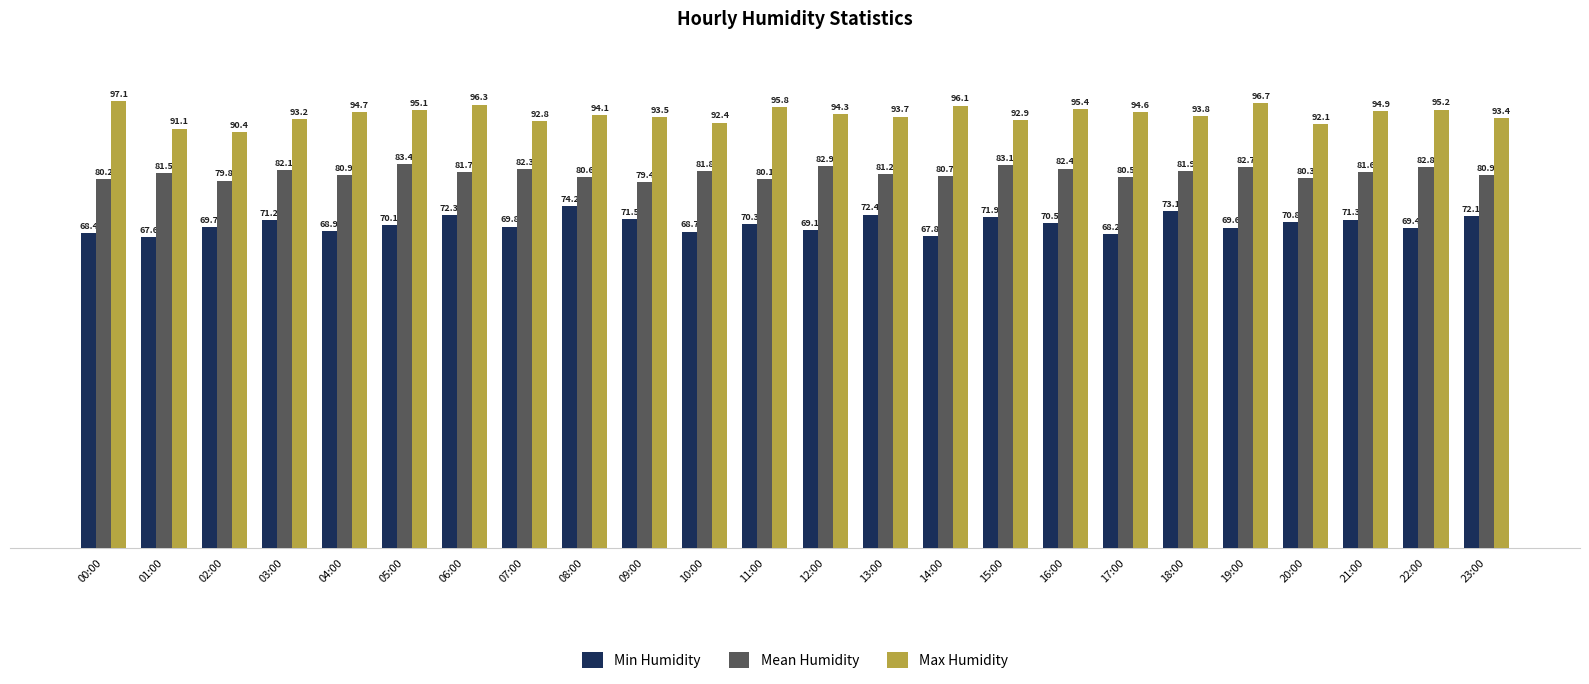

Is the value of Max Humidity at 04:00 greater than the value of Mean Humidity at 08:00?

Yes